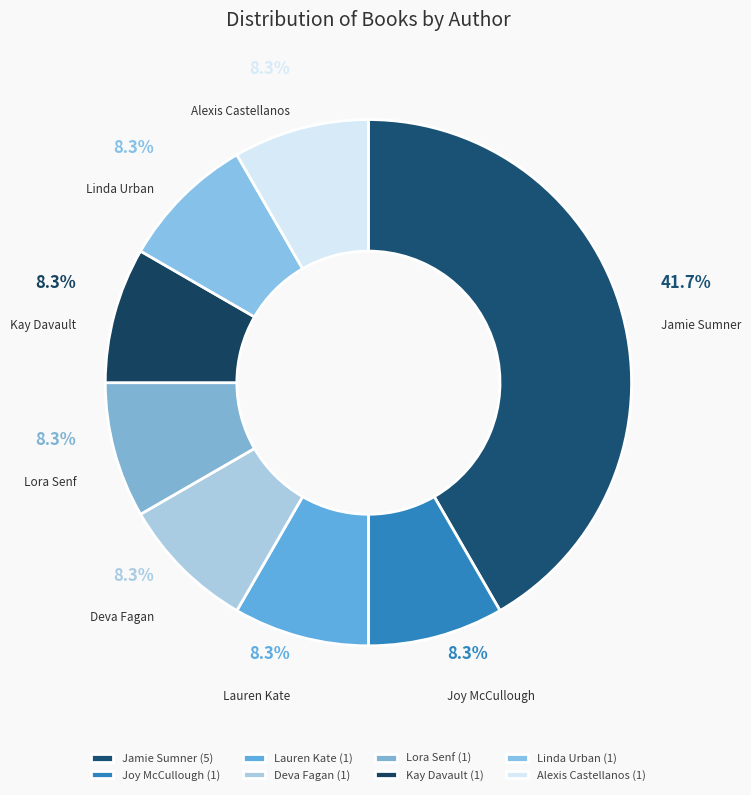

How many segments does this pie chart have?

8